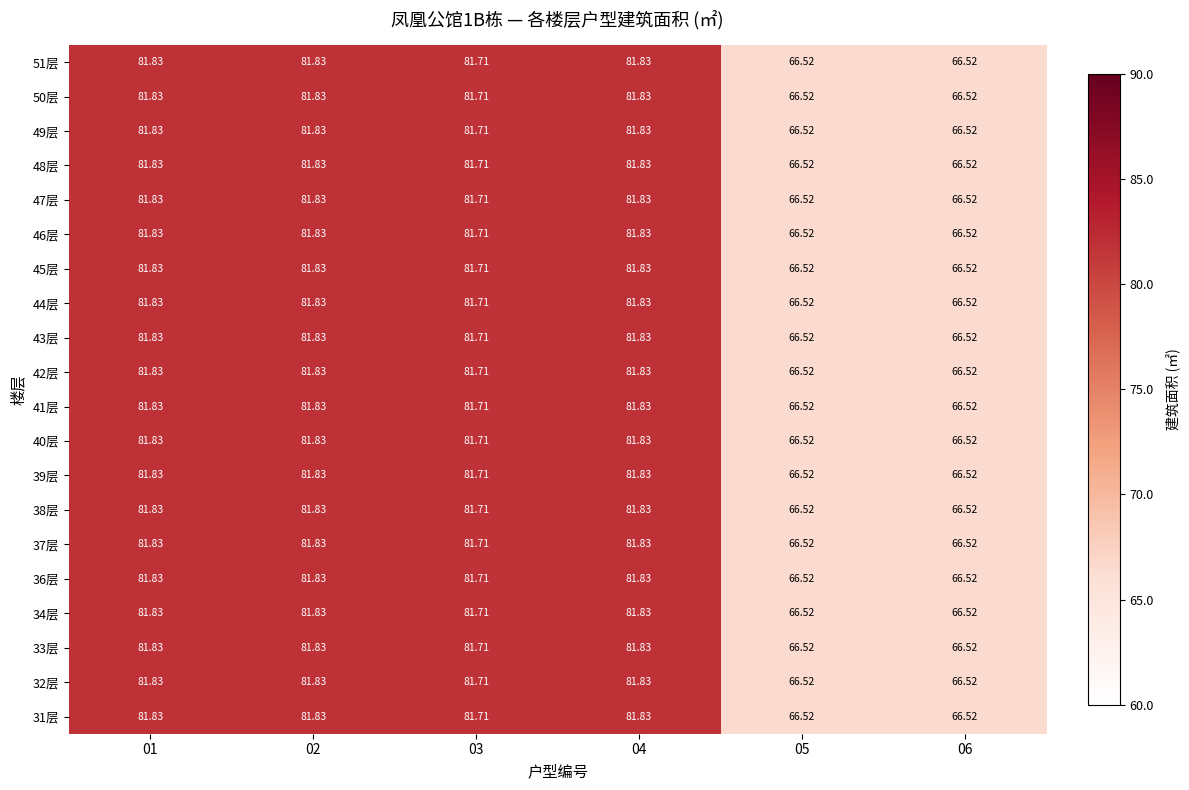

Is the value of 41层 at 02 greater than the value of 42层 at 06?

Yes